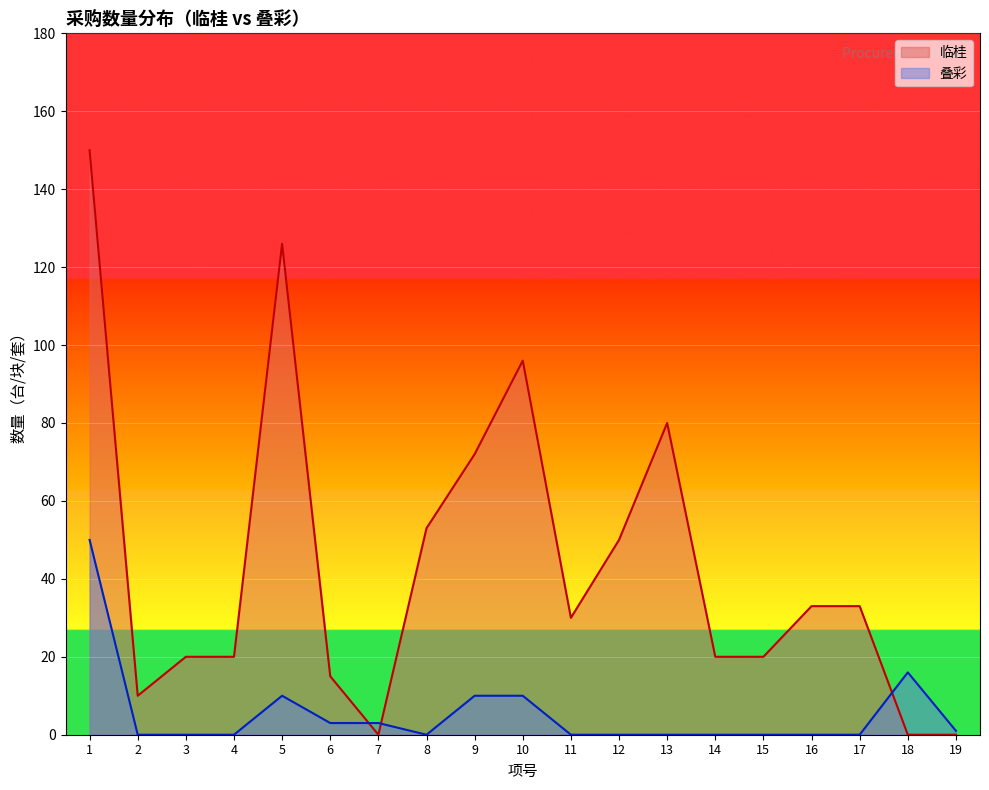

Is the value of 临桂 at 15 greater than the value of 叠彩 at 1?

No